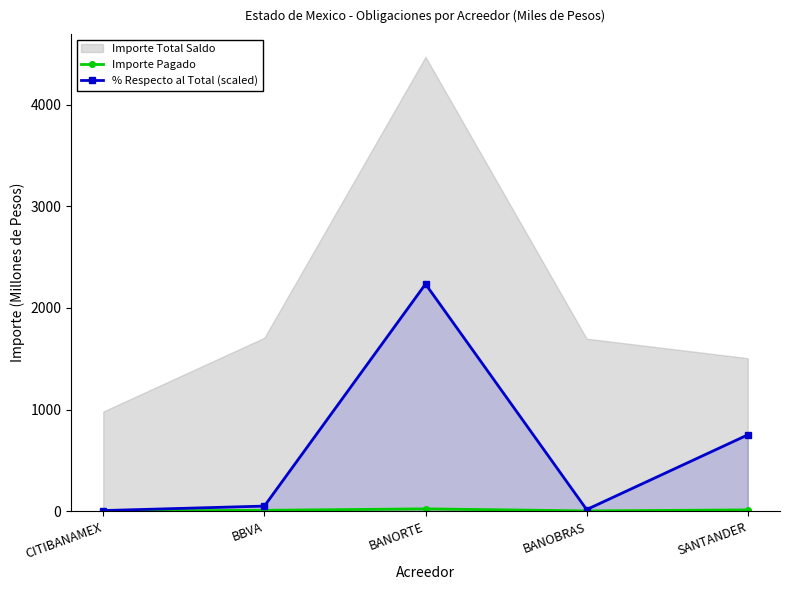

The % Respecto al Total (scaled) series shows 2234.9 at BANORTE. True or false?

True